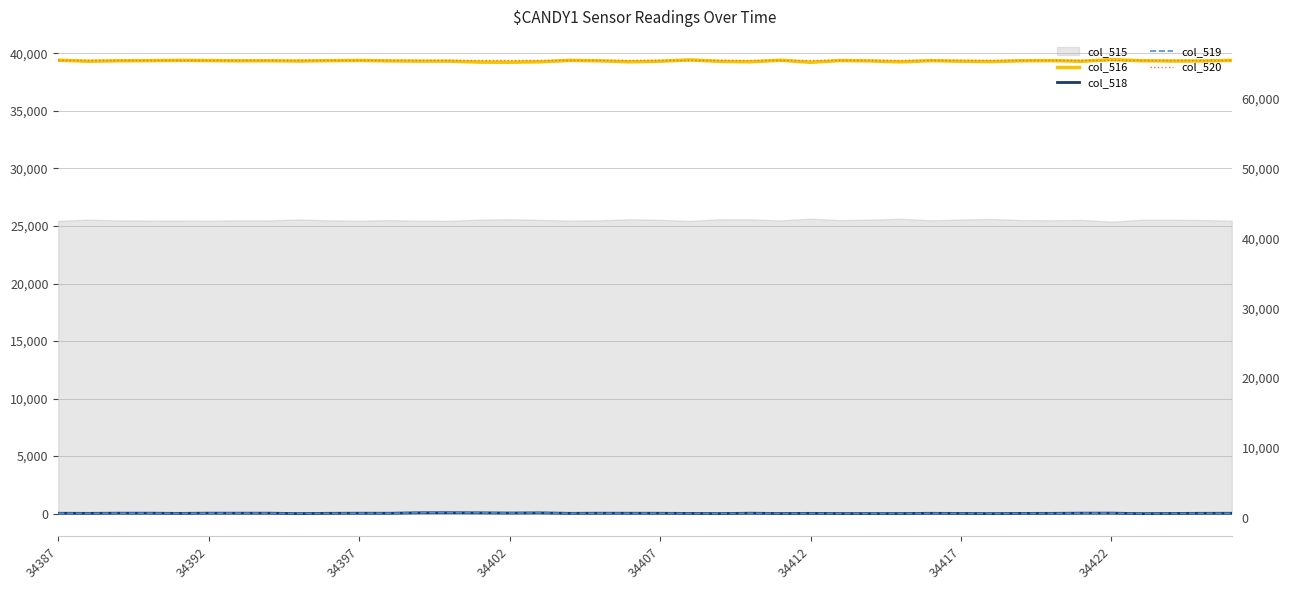

Where is col_519 nearest to the value 694?

34397